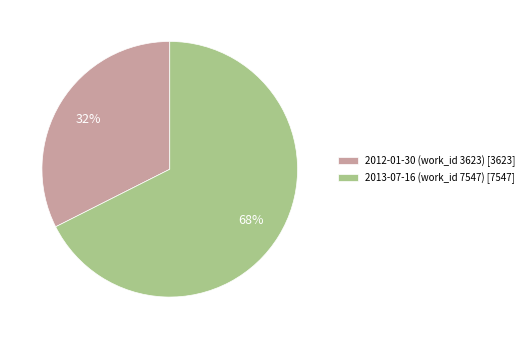

What is the smallest slice in the pie chart?

2012-01-30 (work_id 3623)